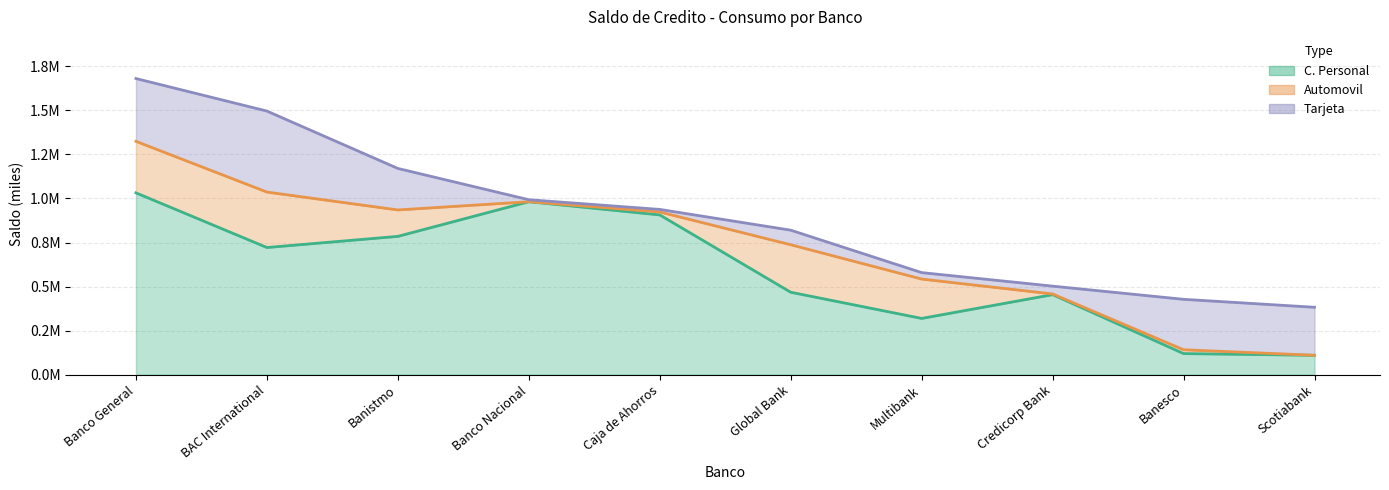

What are all the series names shown in the legend?

C. Personal, Automovil, Tarjeta